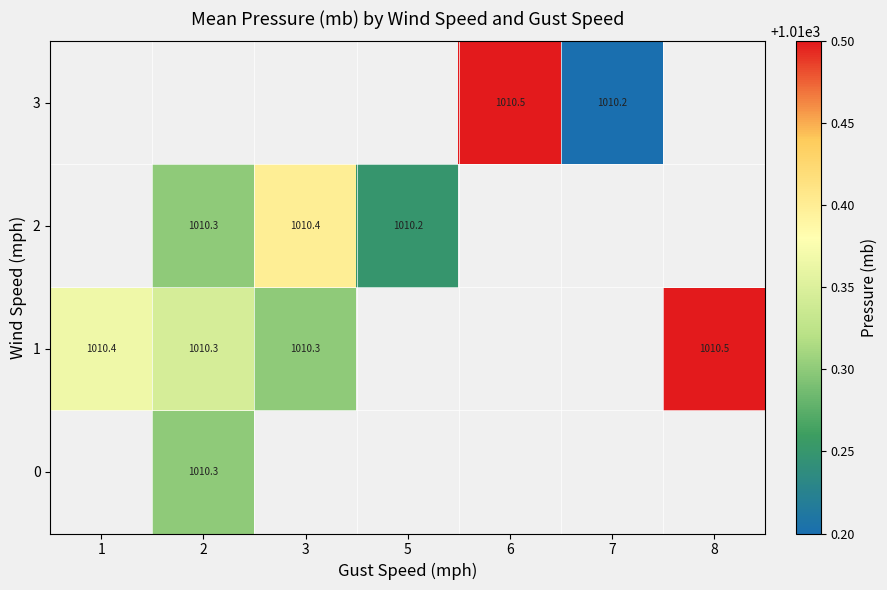

The value of 3 at 6 is 1010.5. True or false?

True